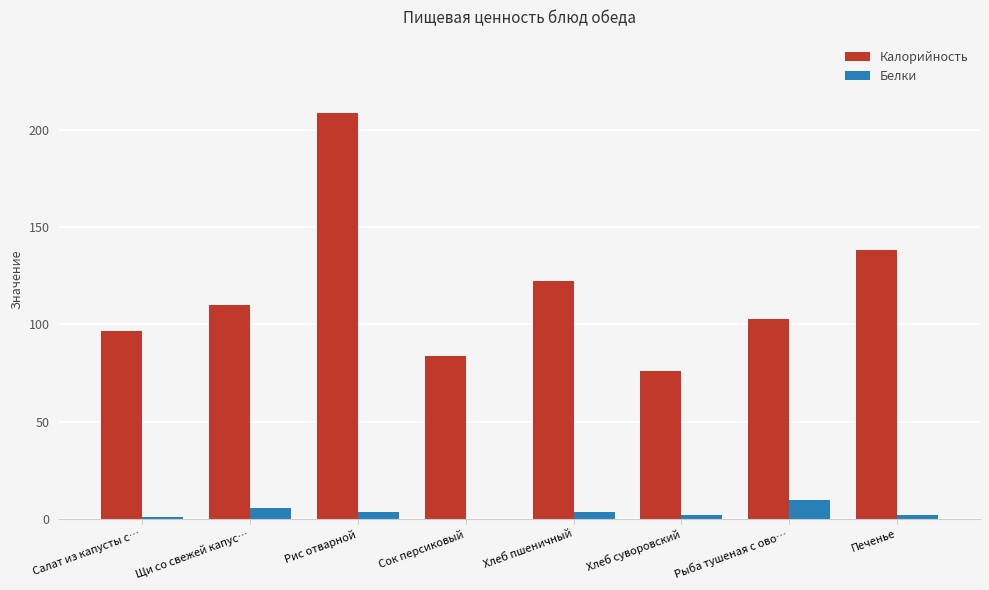

The Белки series shows 0.0 at Сок персиковый. True or false?

True